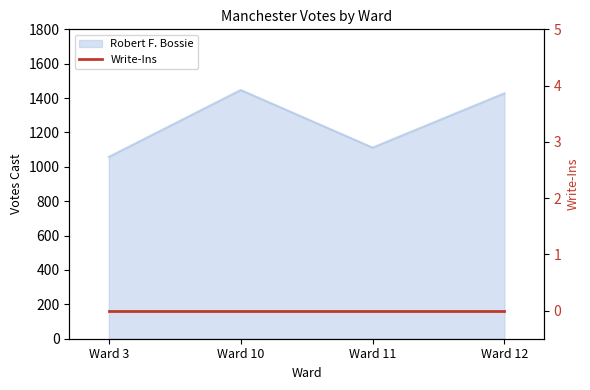

Reading right to left, transcribe all the data shown in this chart.

Ward 12=1428	Ward 11=1112	Ward 10=1447	Ward 3=1058